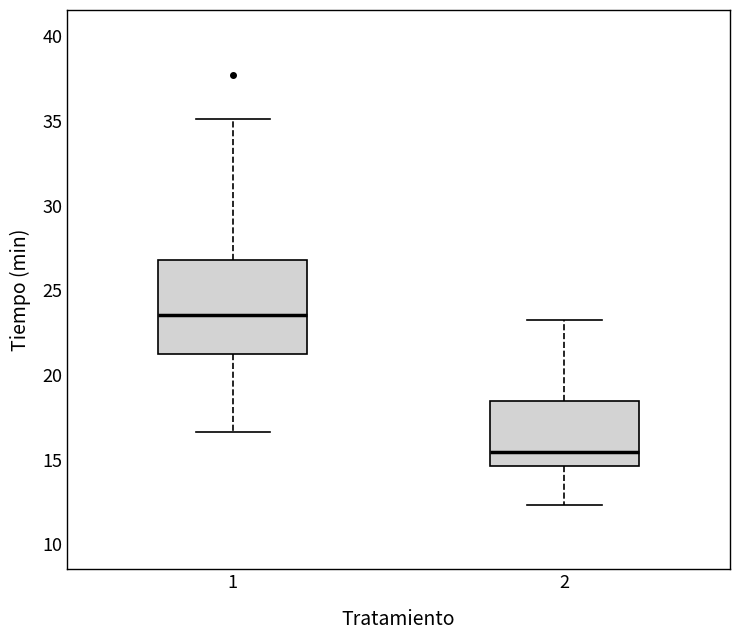

Reading left to right, read every box against the y-axis: the position of its median line, the range the box covers, and the ends of its whiskers. The values are not printed on the chart, so give them approximately, as read against the axis.

1: median 23.5, box 21.0 to 27.0, whiskers 16.5 to 35.0
2: median 15.5, box 14.5 to 18.5, whiskers 12.5 to 23.5